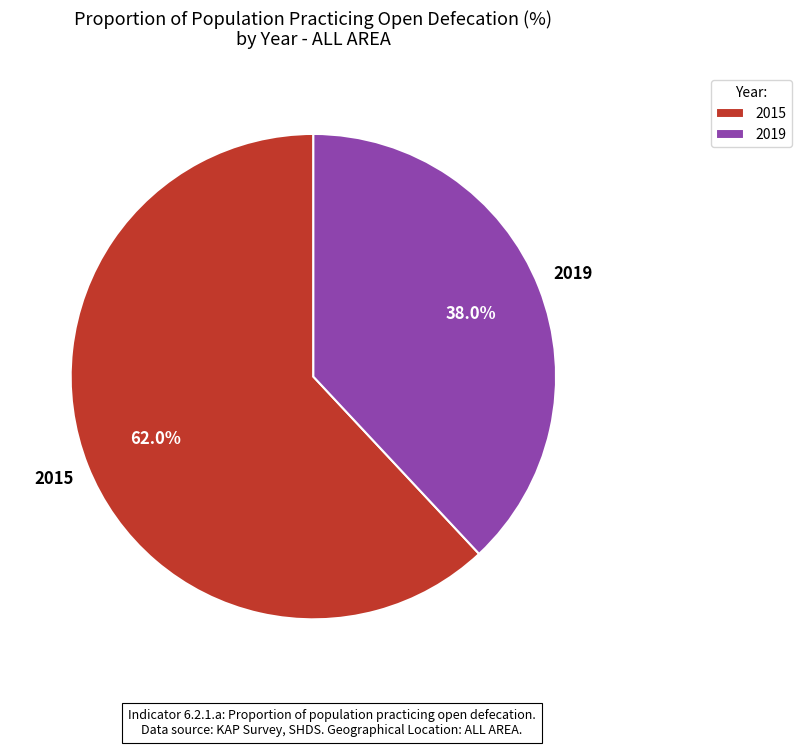

What is the largest slice in the pie chart?

2015